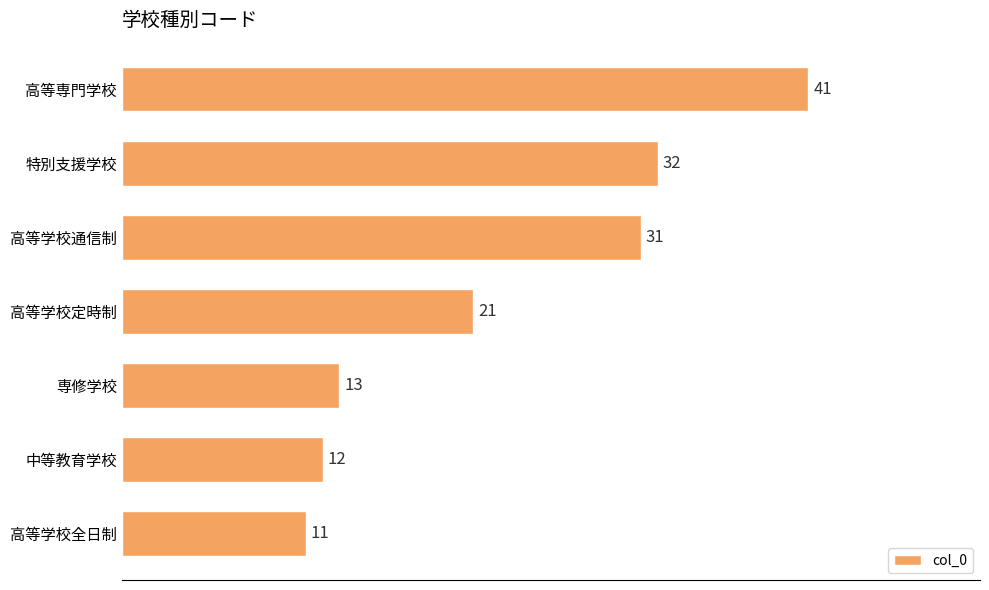

Reading bottom to top, transcribe all the data shown in this chart.

高等学校全日制=11	中等教育学校=12	専修学校=13	高等学校定時制=21	高等学校通信制=31	特別支援学校=32	高等専門学校=41